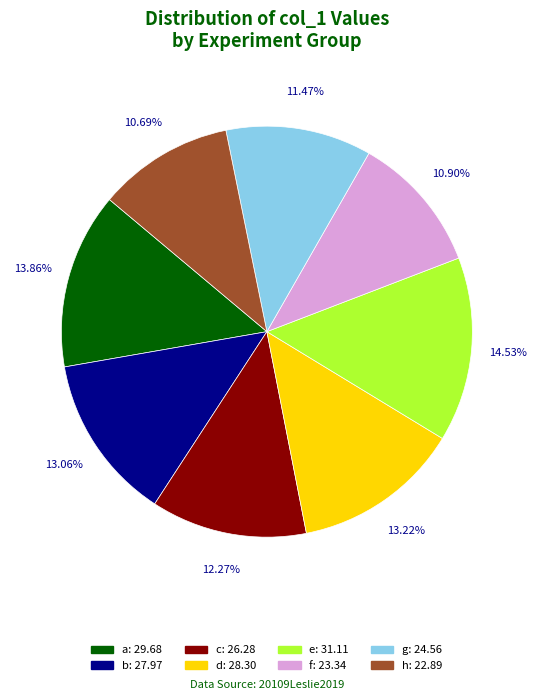

True or false: a accounts for 4% of the total.

False